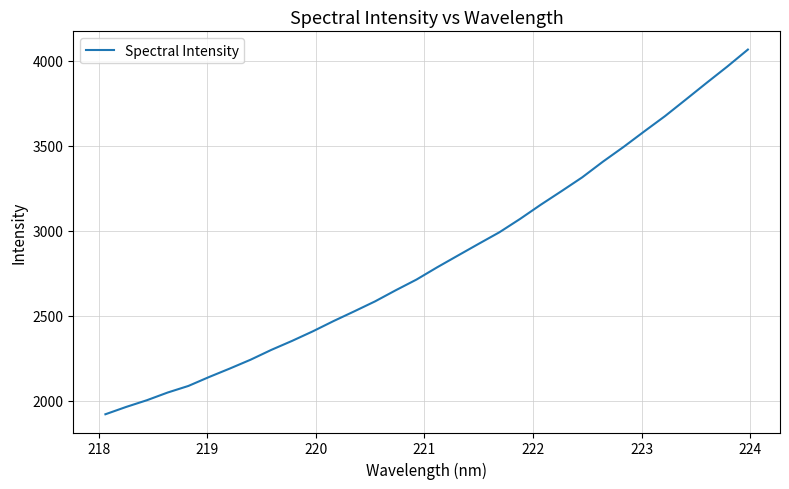

How many lines are shown in the chart?

1